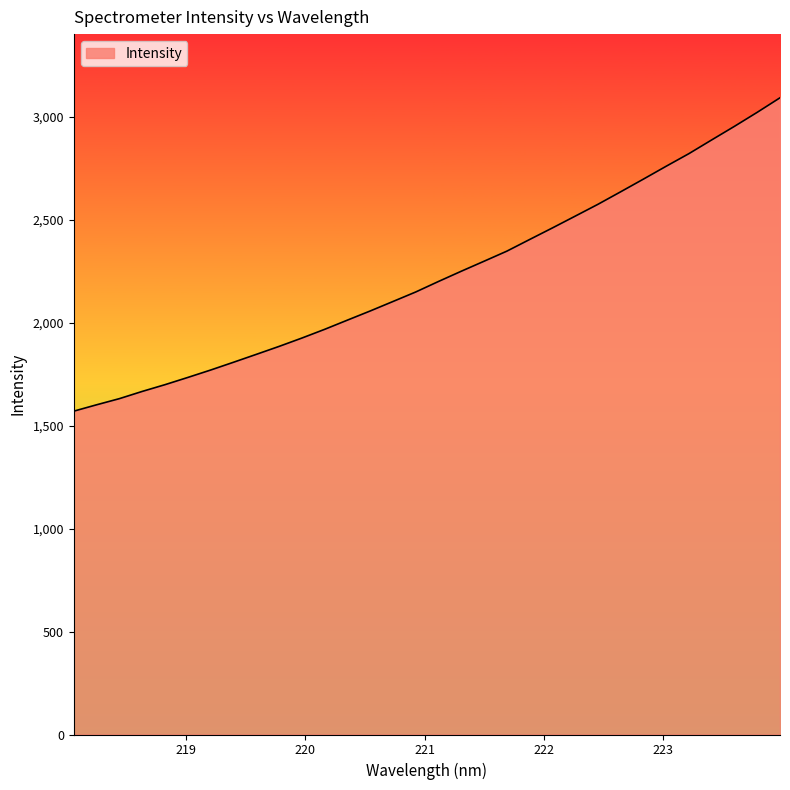

What is the difference between the maximum and minimum values?

1522.2